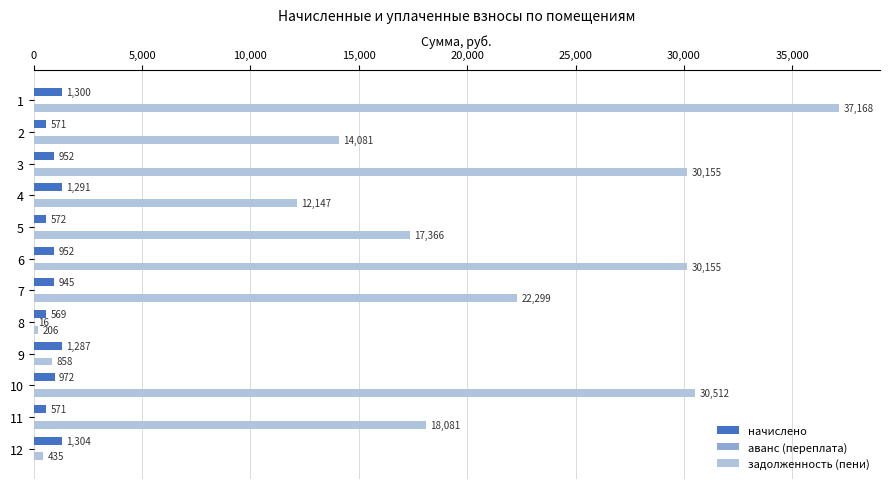

Which series changed the most between 3 and 10?

задолженность (пени)